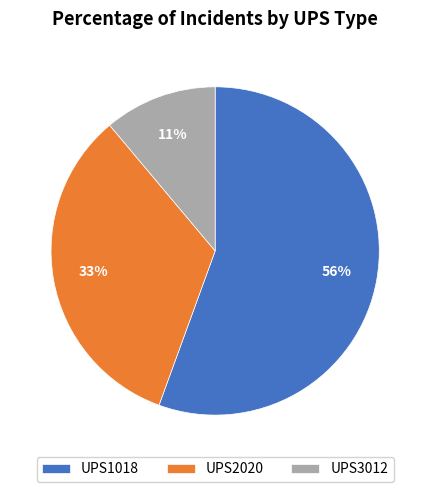

To the nearest percent, what is the combined percentage of UPS2020 and UPS1018?

89%